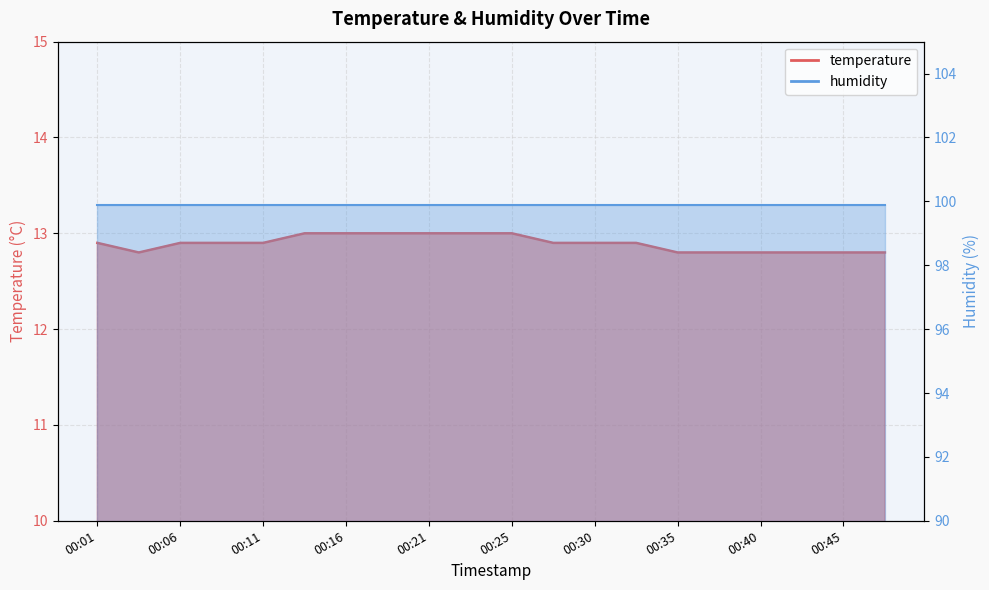

The chart shows a value of 12.8 at 00:43. True or false?

True